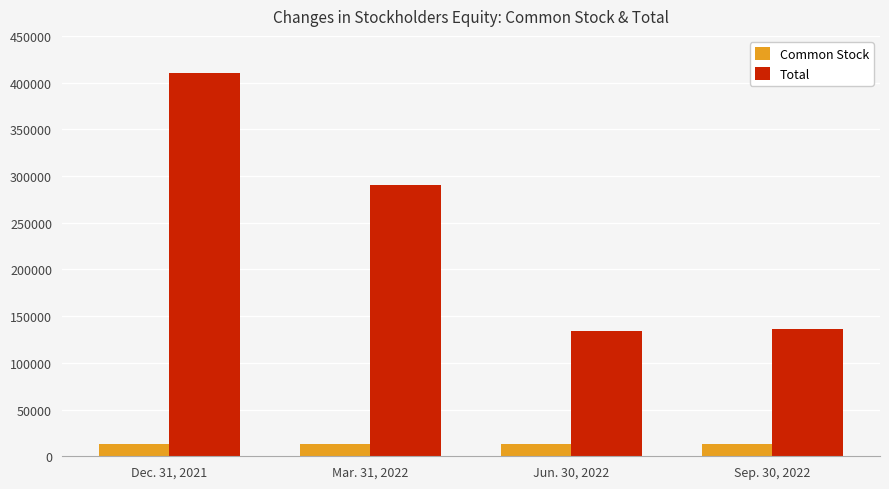

True or false: Total has a value of 88322 at Mar. 31, 2022.

False